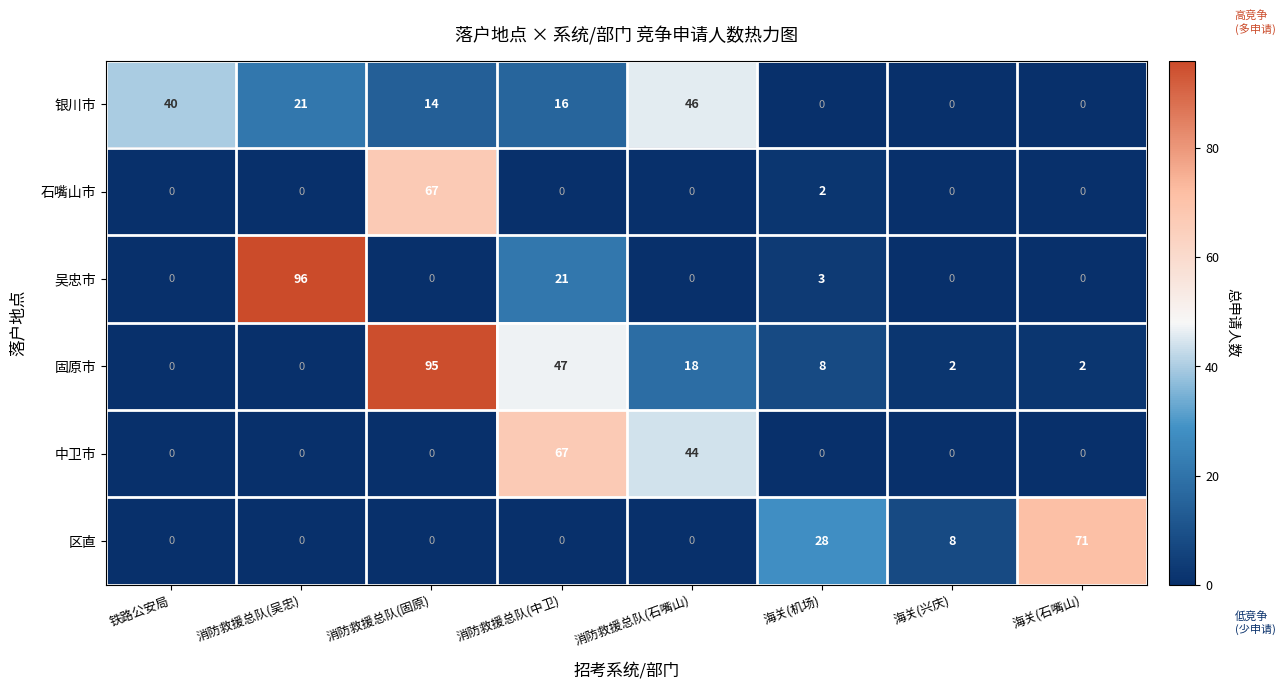

What is the difference between the highest and lowest values at 海关(兴庆)?

8